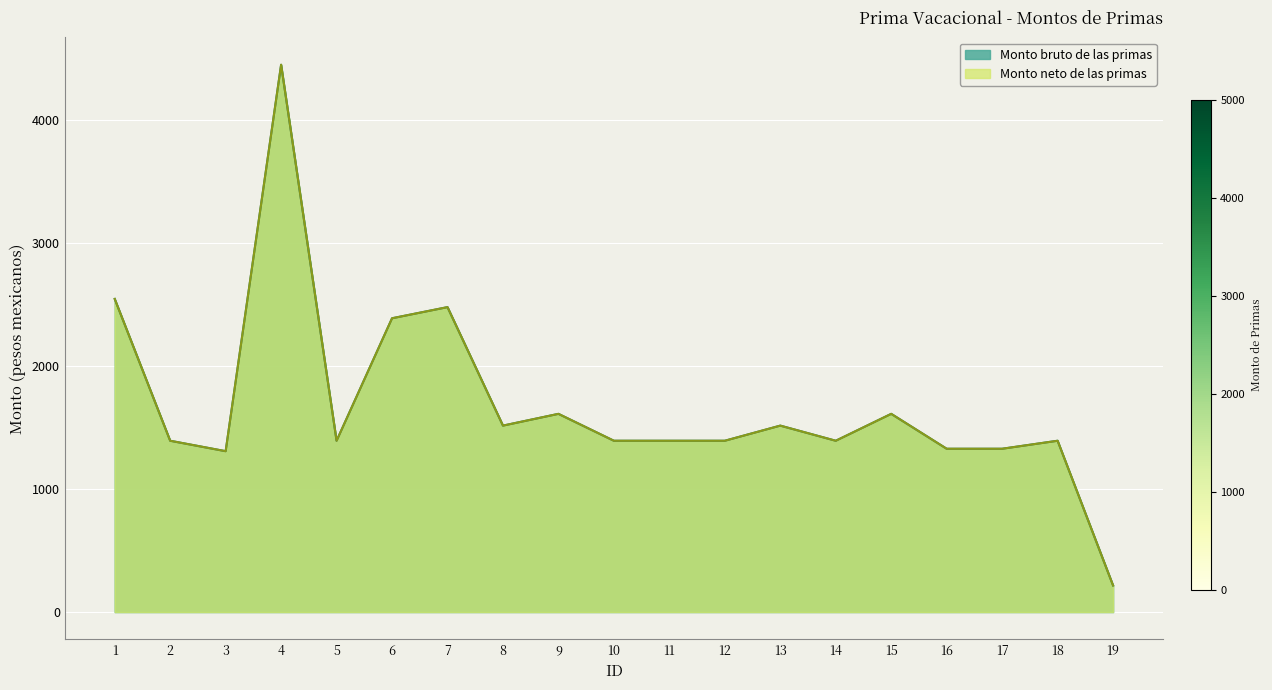

Rank the series by their maximum value, from lowest to highest.

Monto bruto de las primas, Monto neto de las primas